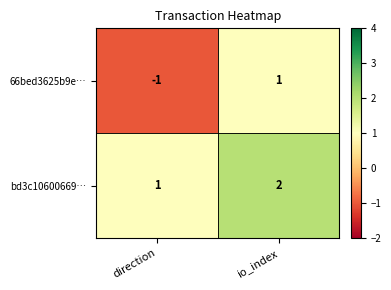

At io_index, list the series in order from smallest to largest.

66bed3625b9e…, bd3c10600669…